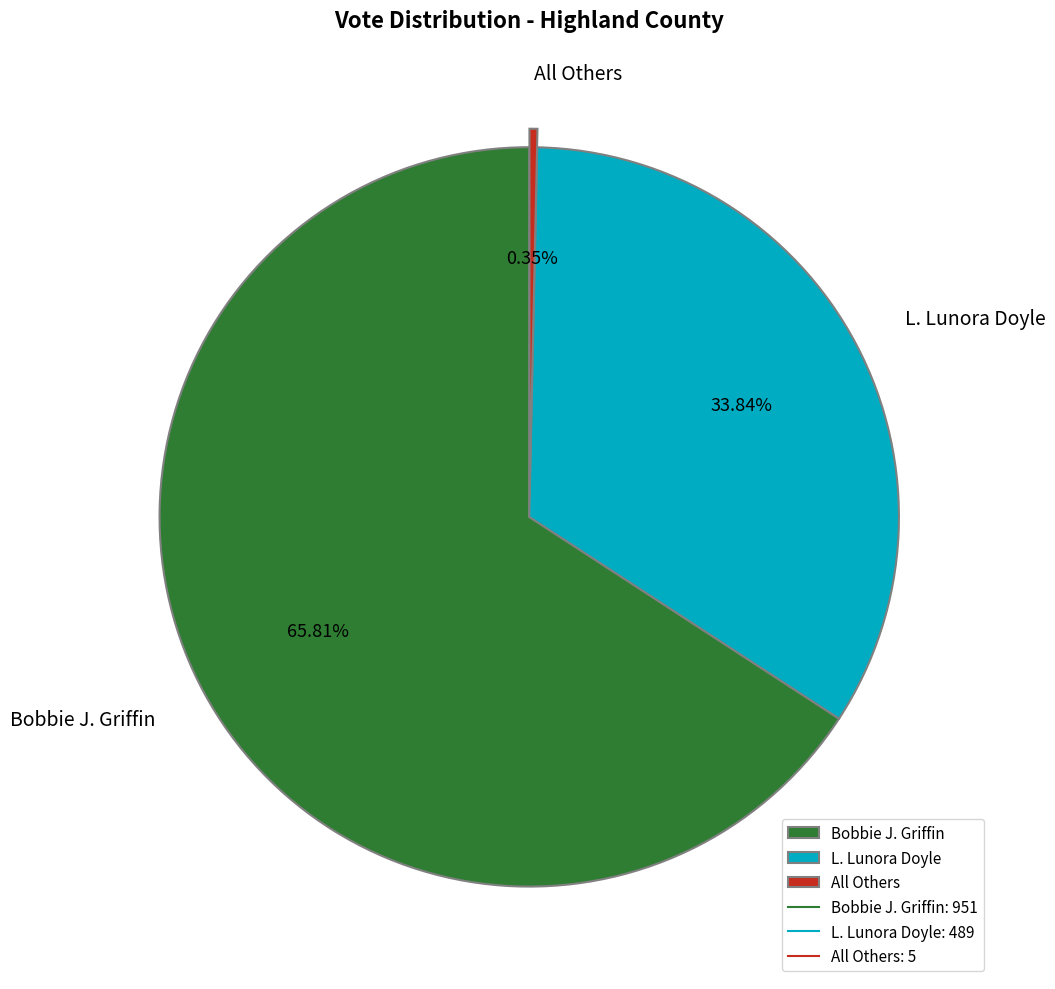

How much of the chart is everything except L. Lunora Doyle?

66.2%